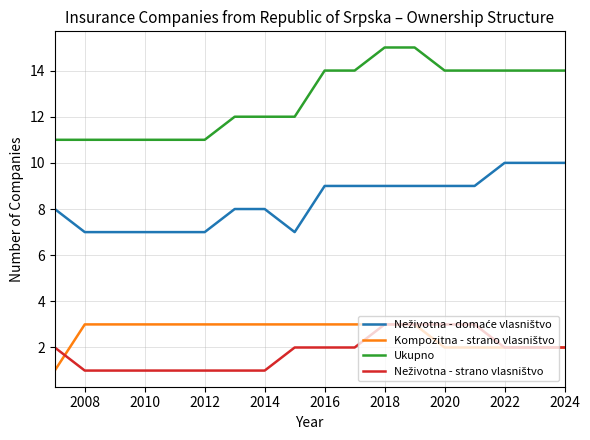

Which series has the largest total across all categories?

Ukupno